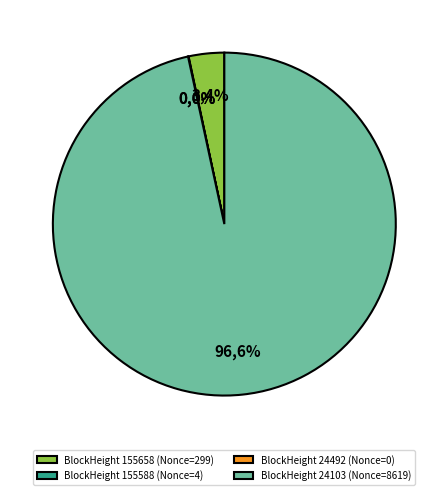

Count the number of slices in the pie.

4